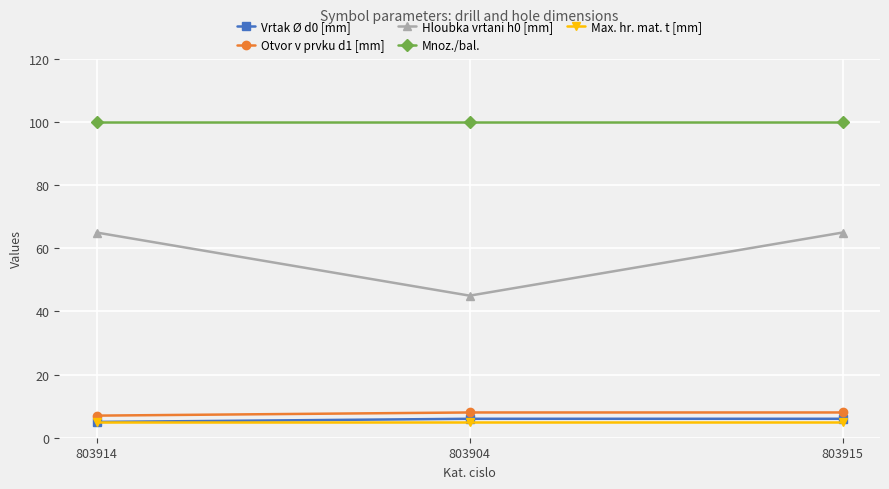

Which series changed the most between 803904 and 803915?

Hloubka vrtani h0 [mm]